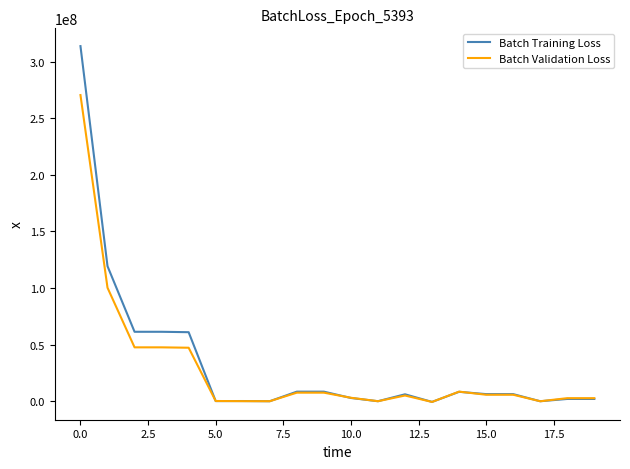

What is the greatest value displayed?

313594312.8